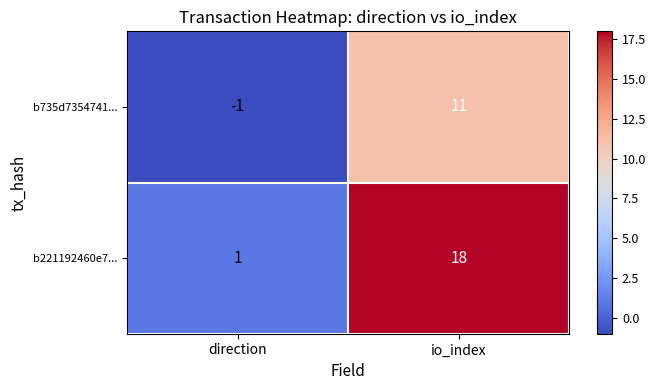

Where is b735d7354741... nearest to the value 5?

direction